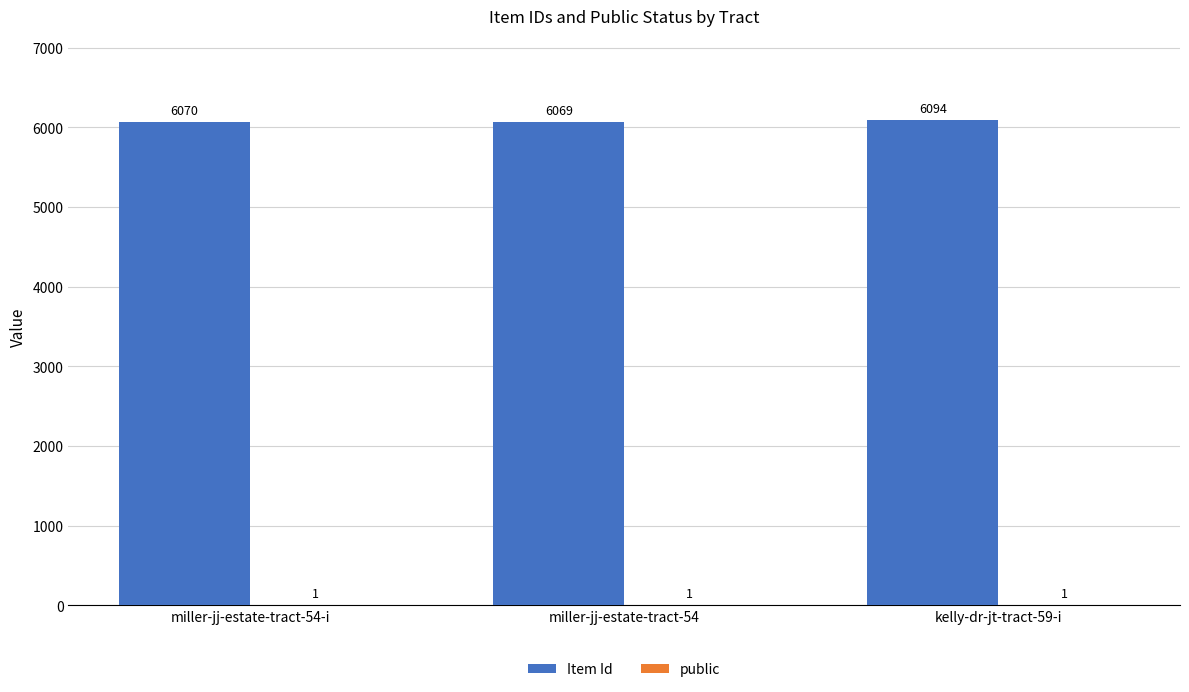

At which label is Item Id closest to 6081?

miller-jj-estate-tract-54-i